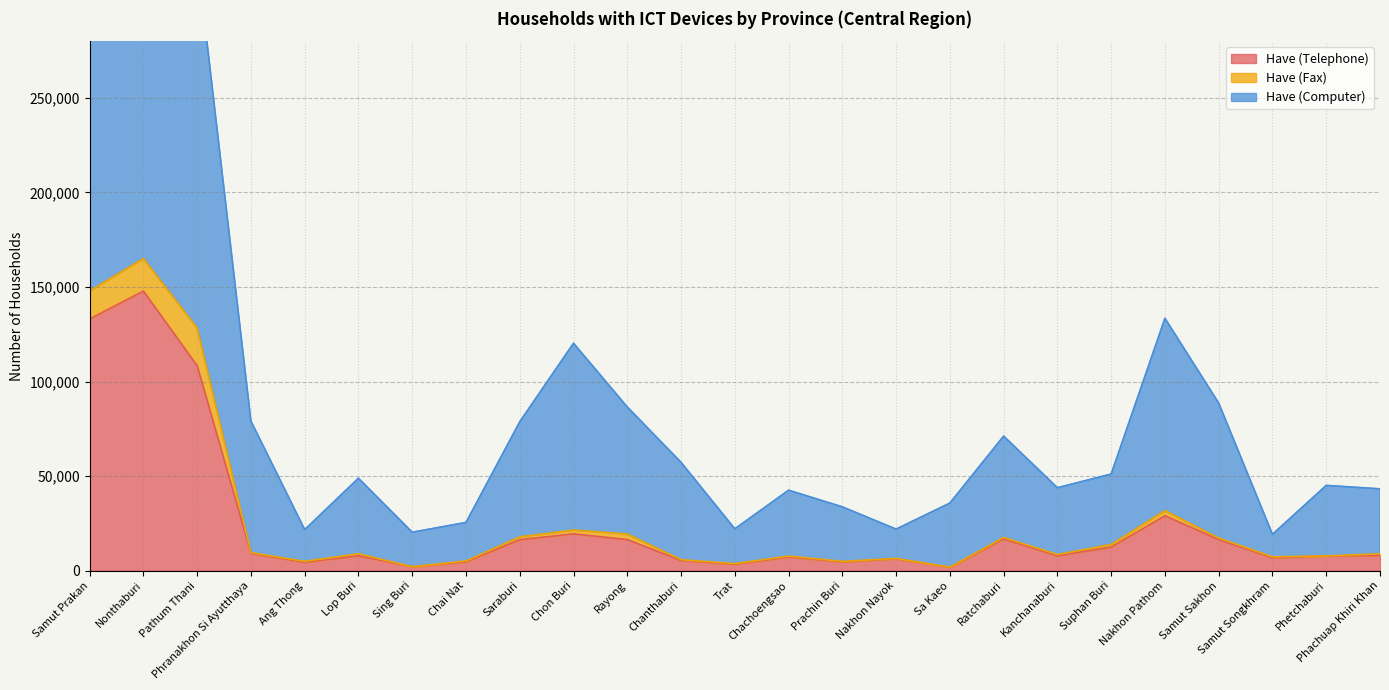

What position from the left is Prachin Buri?

15